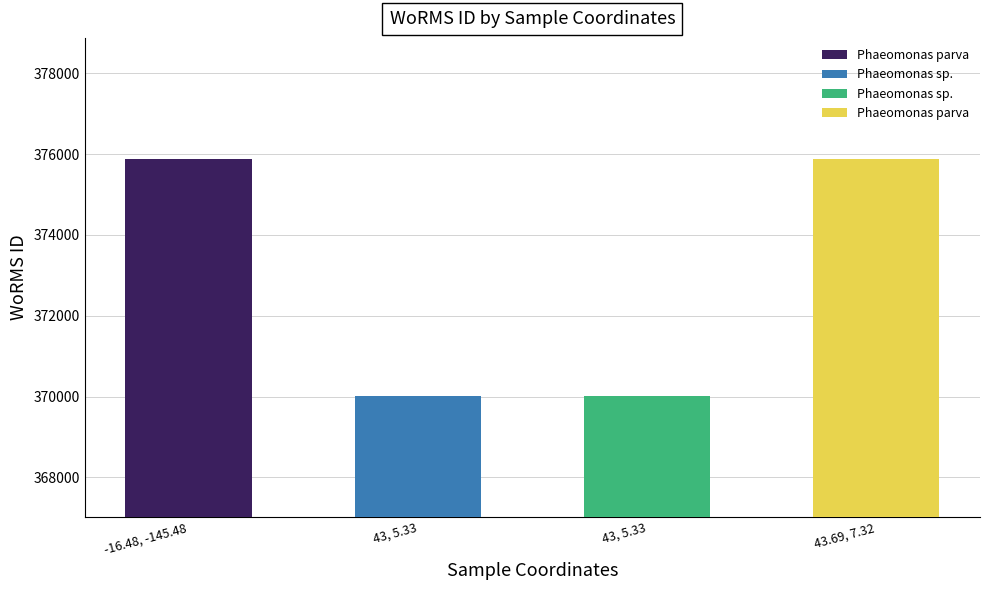

Does the chart contain stacked bars?

No